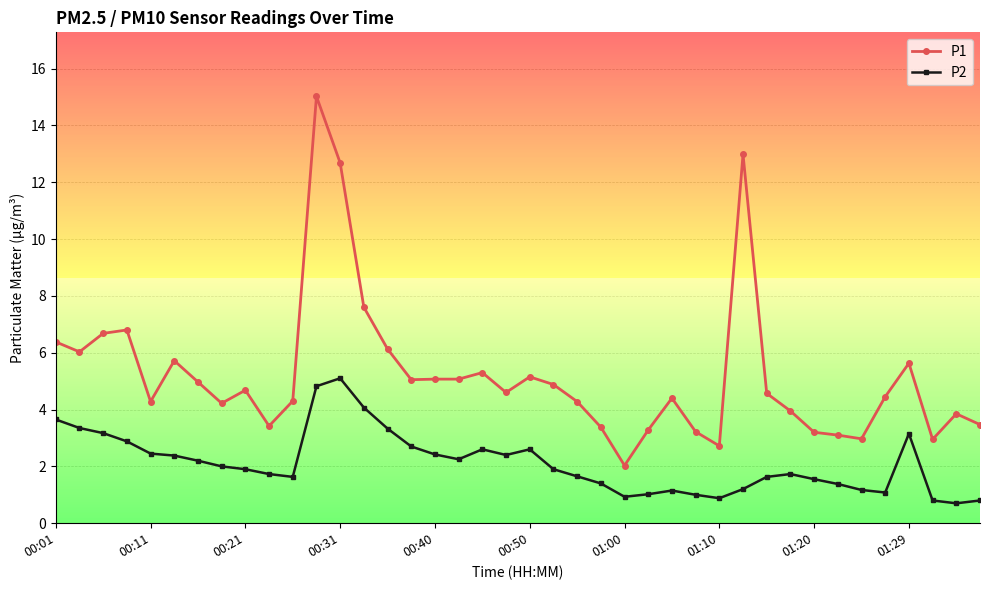

True or false: P1 has more than 0 interior local peaks.

True